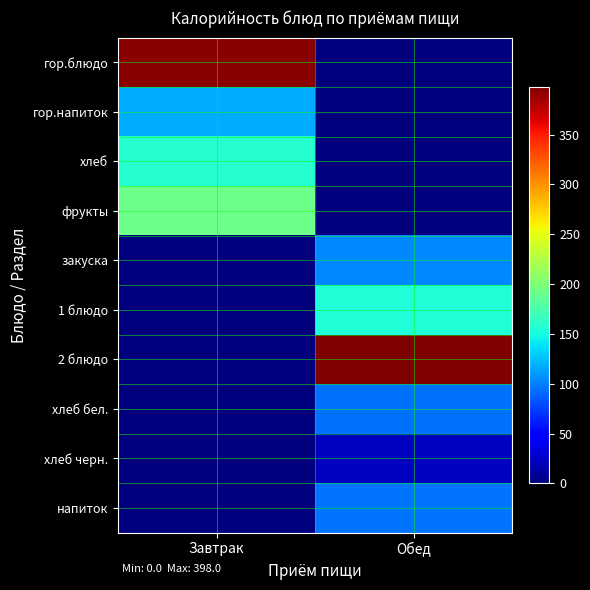

Which has a higher value, Завтрак or Обед?

Завтрак